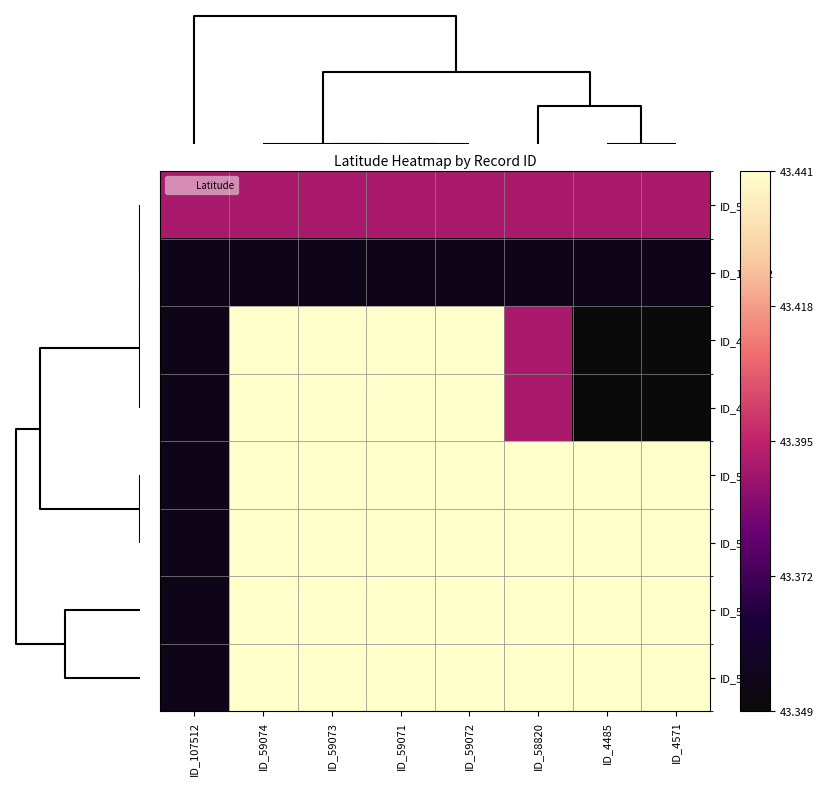

Reading left to right, list all the values displayed in this chart.

ID_58820: ID_107512=43.4	ID_59074=43.4	ID_59073=43.4	ID_59071=43.4	ID_59072=43.4	ID_58820=43.4	ID_4485=43.4	ID_4571=43.4
ID_107512: ID_107512=43.4	ID_59074=43.4	ID_59073=43.4	ID_59071=43.4	ID_59072=43.4	ID_58820=43.4	ID_4485=43.4	ID_4571=43.4
ID_4485: ID_107512=43.4	ID_59074=43.4	ID_59073=43.4	ID_59071=43.4	ID_59072=43.4	ID_58820=43.4	ID_4485=43.3	ID_4571=43.3
ID_4571: ID_107512=43.4	ID_59074=43.4	ID_59073=43.4	ID_59071=43.4	ID_59072=43.4	ID_58820=43.4	ID_4485=43.3	ID_4571=43.3
ID_59074: ID_107512=43.4	ID_59074=43.4	ID_59073=43.4	ID_59071=43.4	ID_59072=43.4	ID_58820=43.4	ID_4485=43.4	ID_4571=43.4
ID_59073: ID_107512=43.4	ID_59074=43.4	ID_59073=43.4	ID_59071=43.4	ID_59072=43.4	ID_58820=43.4	ID_4485=43.4	ID_4571=43.4
ID_59071: ID_107512=43.4	ID_59074=43.4	ID_59073=43.4	ID_59071=43.4	ID_59072=43.4	ID_58820=43.4	ID_4485=43.4	ID_4571=43.4
ID_59072: ID_107512=43.4	ID_59074=43.4	ID_59073=43.4	ID_59071=43.4	ID_59072=43.4	ID_58820=43.4	ID_4485=43.4	ID_4571=43.4